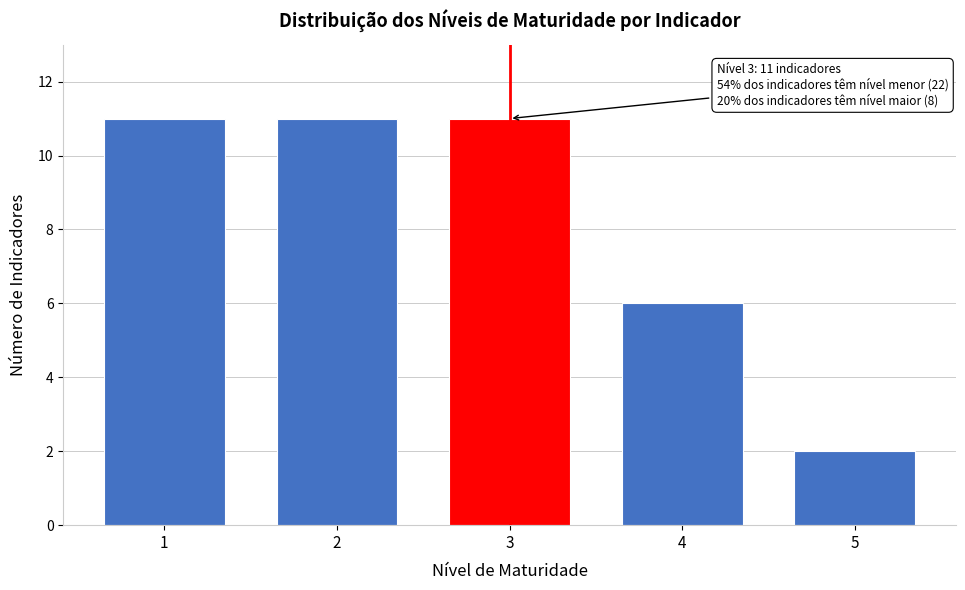

Reading left to right, extract all data points from this chart.

1=11	2=11	3=11	4=6	5=2